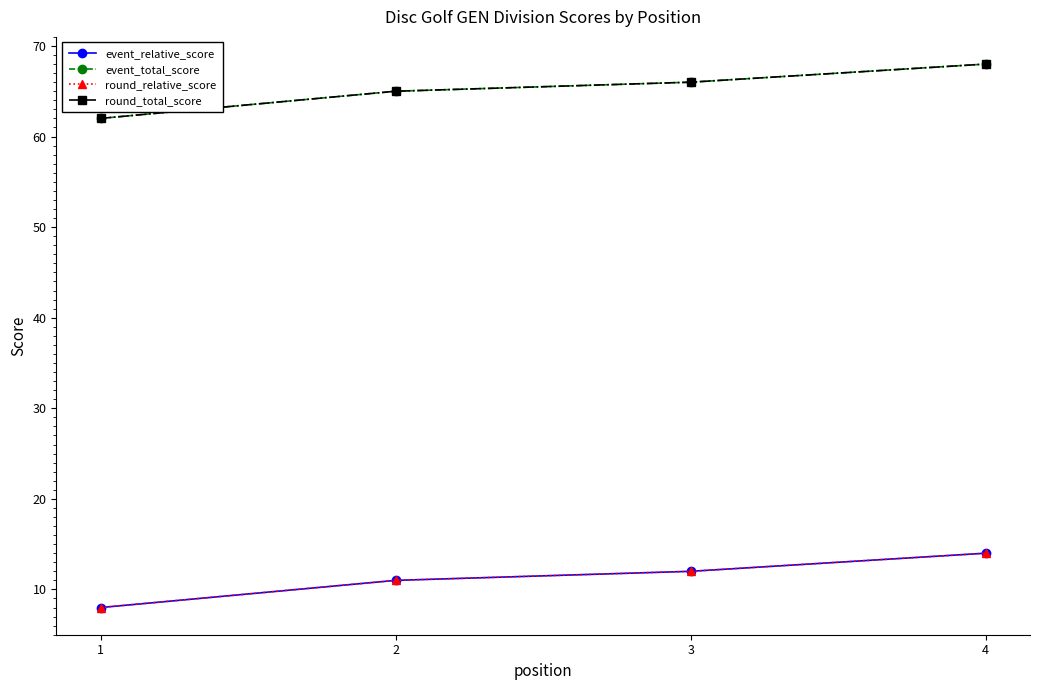

Count the event_relative_score values in the range 11 to 14.

3